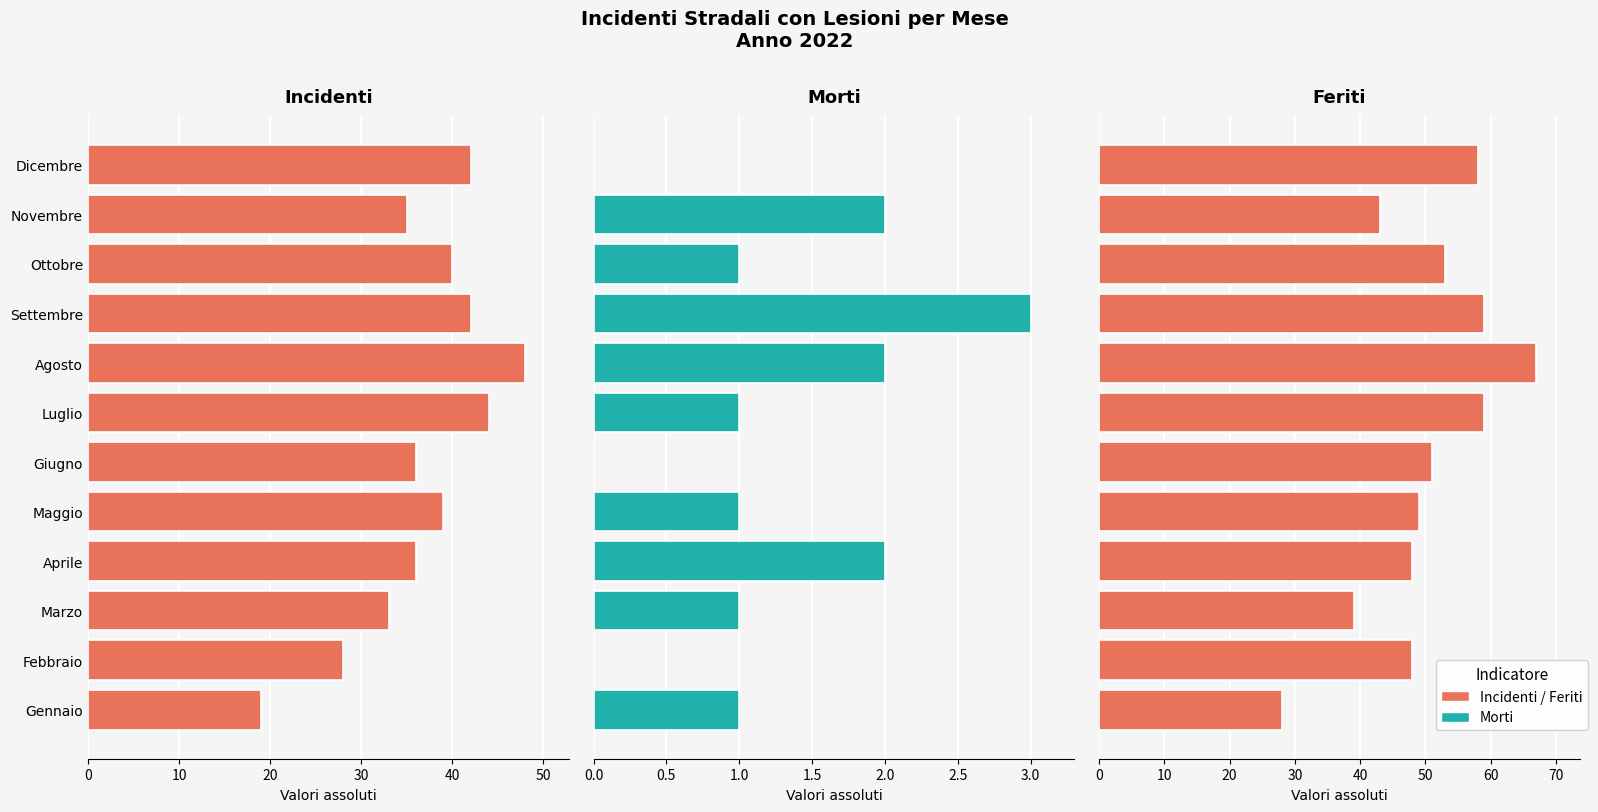

At Settembre, list the series in order from smallest to largest.

Morti, Incidenti, Feriti